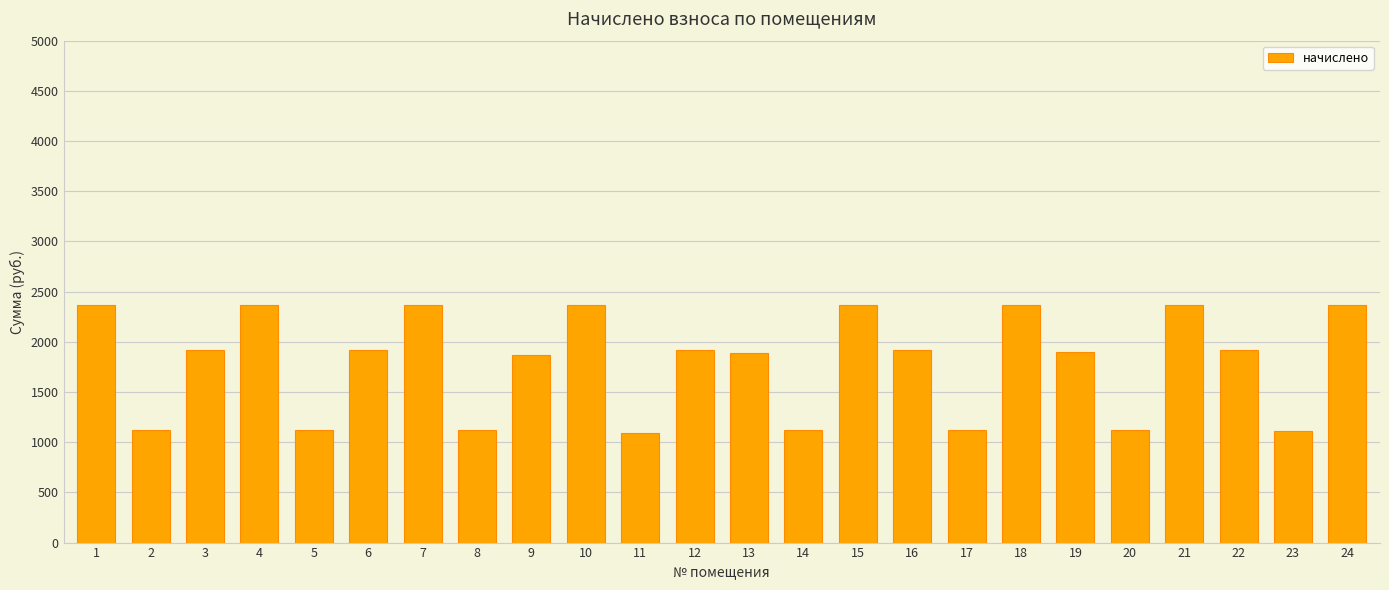

What is the greatest value displayed?

2370.8